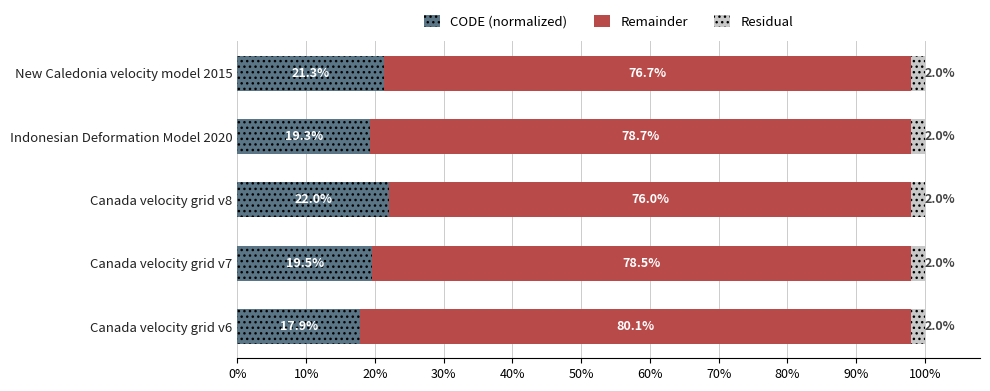

At which label is CODE (normalized) closest to 19?

Indonesian Deformation Model 2020